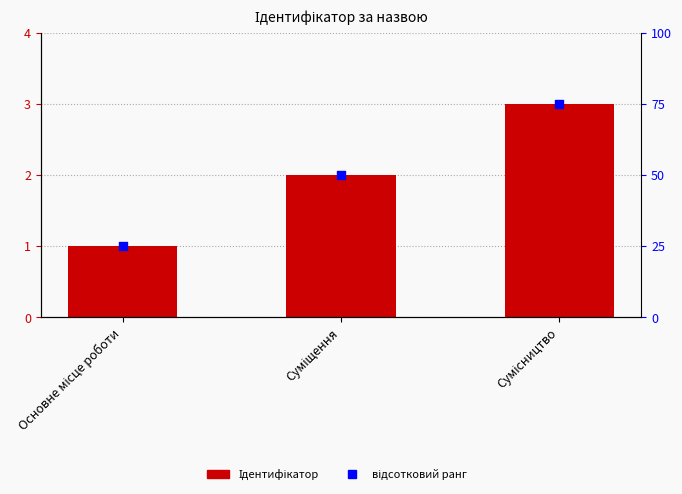

At which category is the sum across all series the highest?

Сумісництво